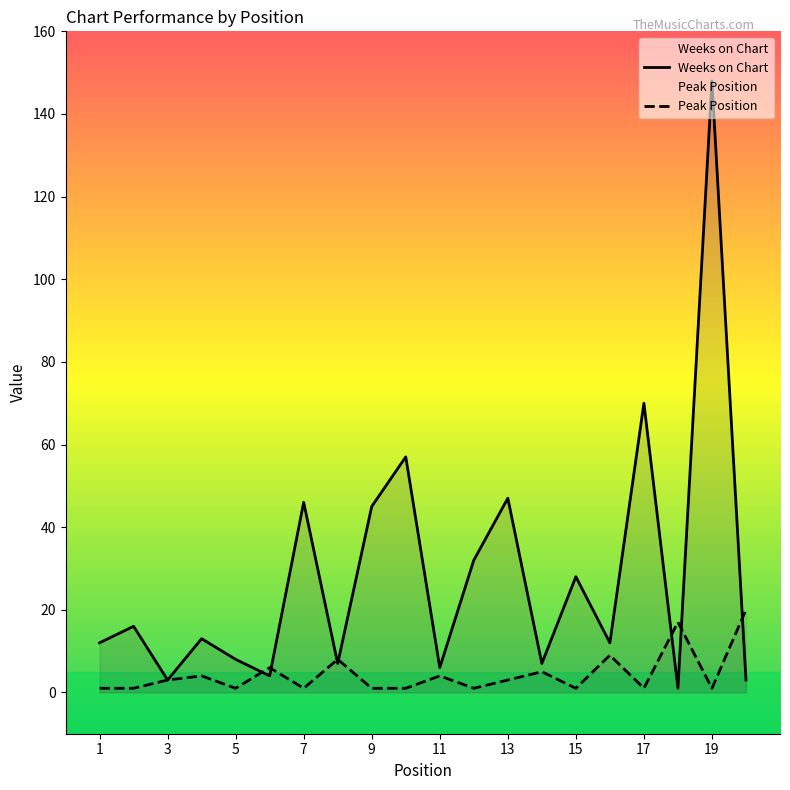

What is the maximum value for Peak Position?

20